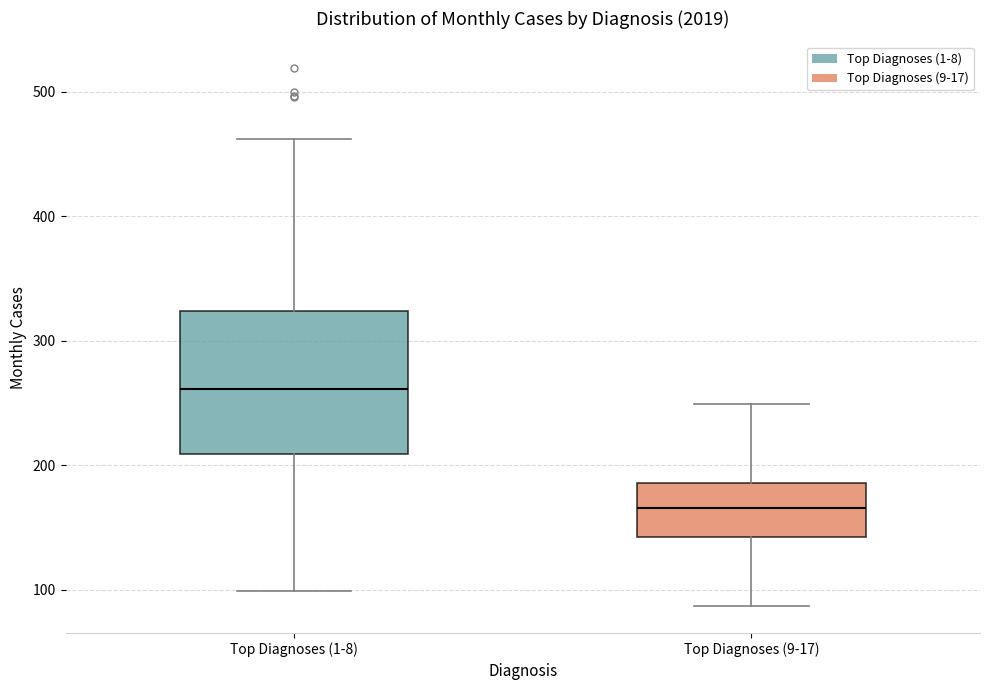

Reading left to right, transcribe this box plot: for each box, give where its median line is, the range the box spans, and where its two whiskers end, as read against the y-axis. The values are not printed on the chart, so give them approximately, as read against the axis.

Top Diagnoses (1-8): median 260, box 210 to 320, whiskers 100 to 460
Top Diagnoses (9-17): median 170, box 140 to 190, whiskers 90 to 250